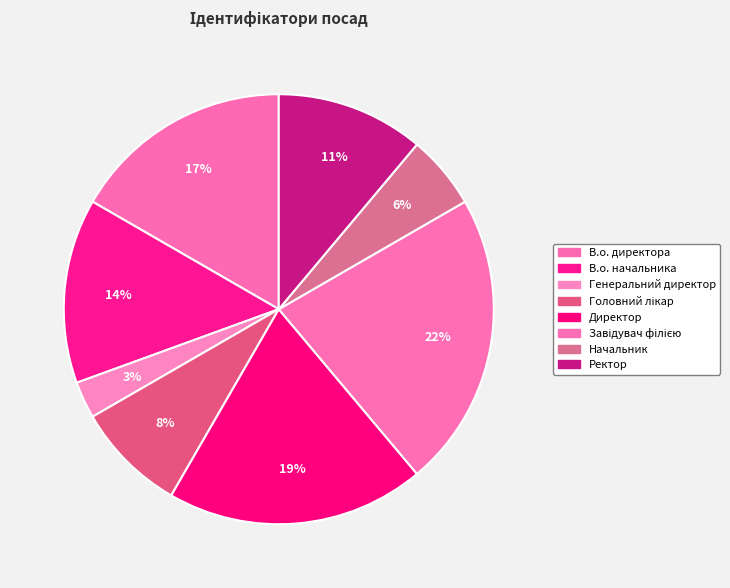

What percentage is the Завідувач філією slice, to the nearest percent?

22%